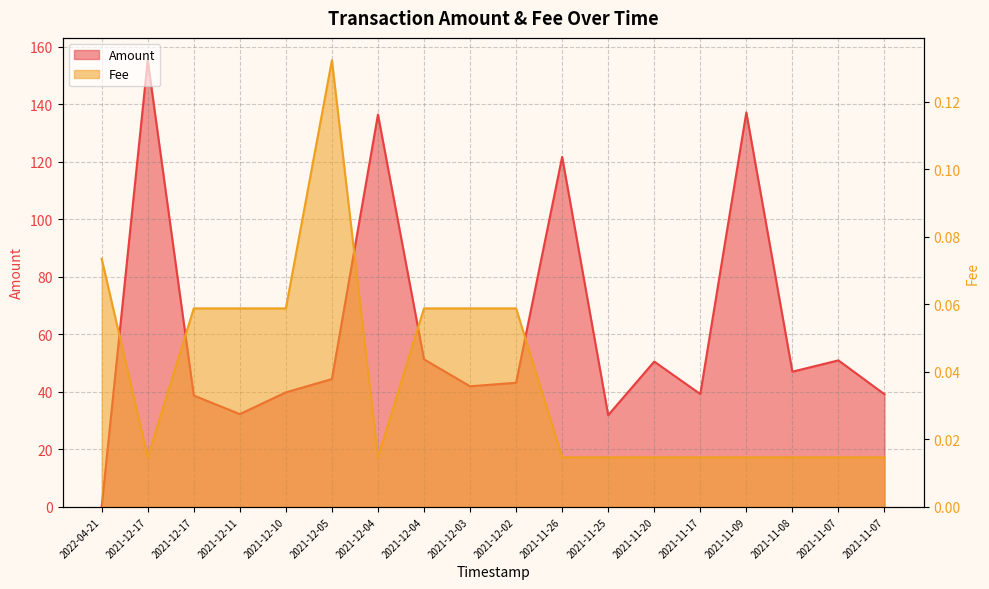

At which category does Fee reach its first local valley?

2021-12-17